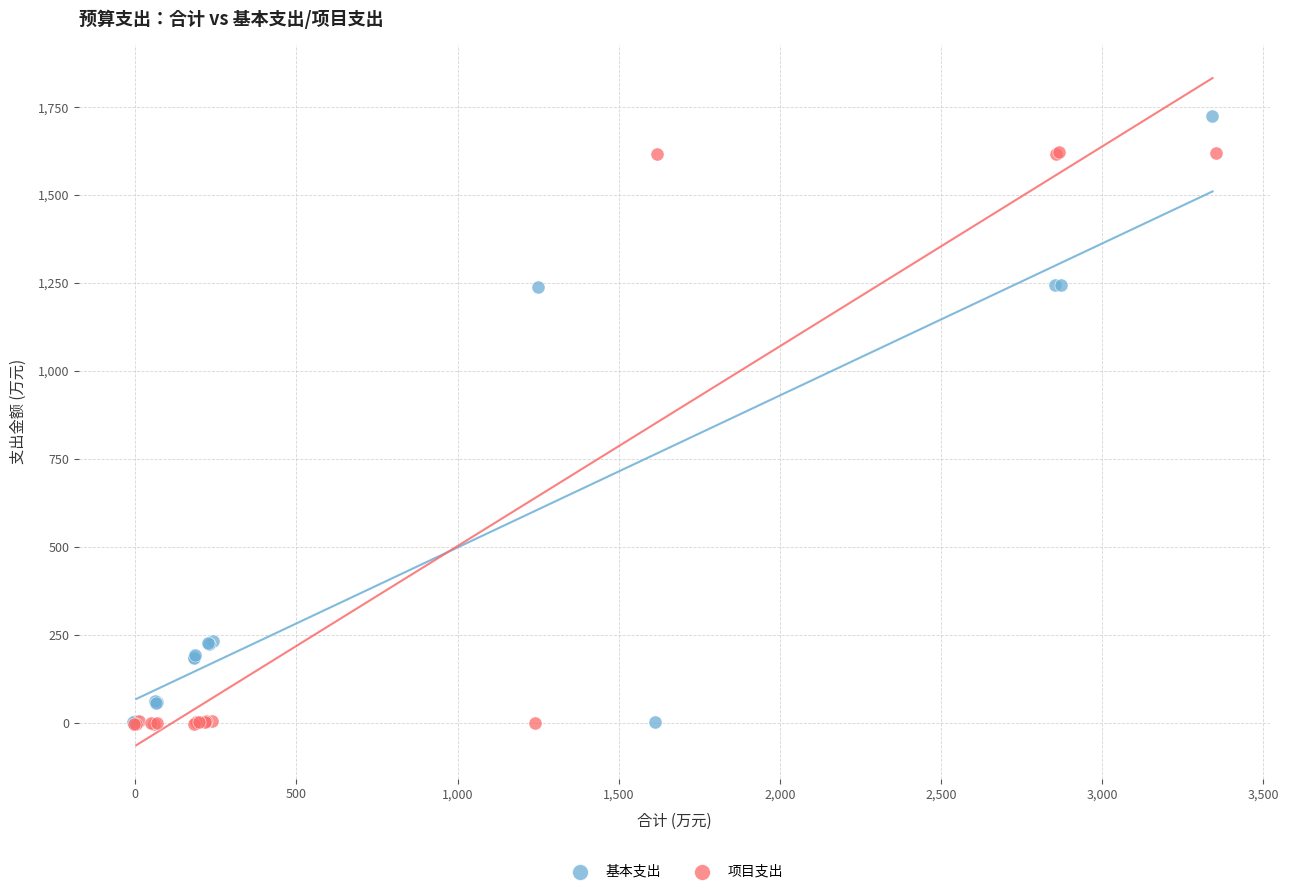

Which series reaches the maximum Y coordinate?

基本支出